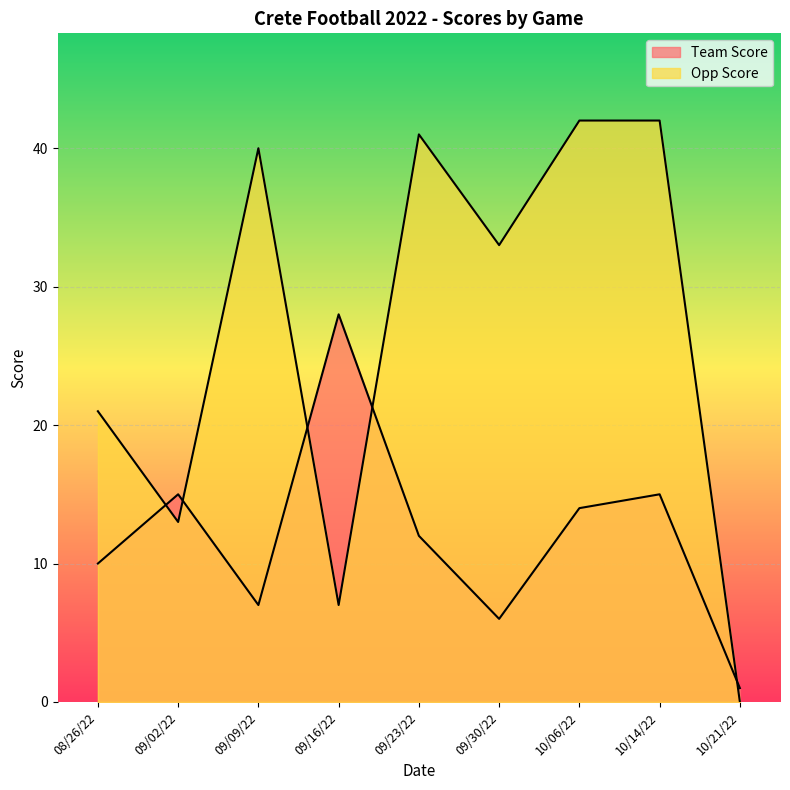

What are all the series names shown in the legend?

Team Score, Opp Score